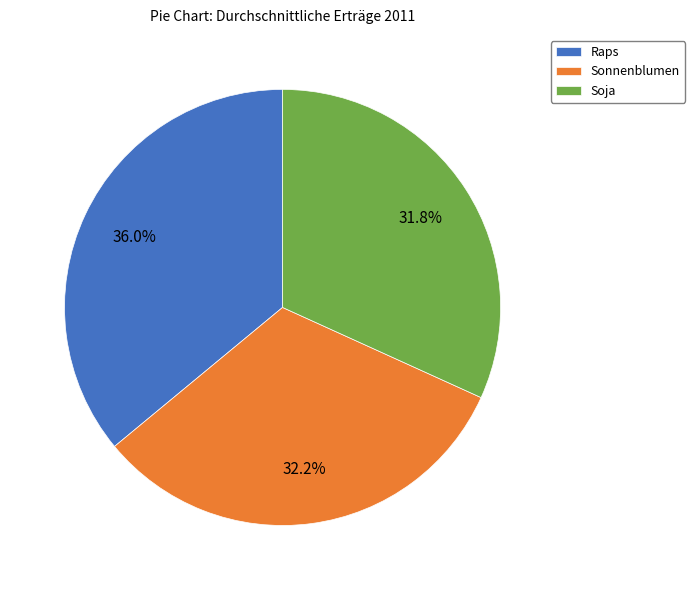

How many slices are in this pie chart?

3